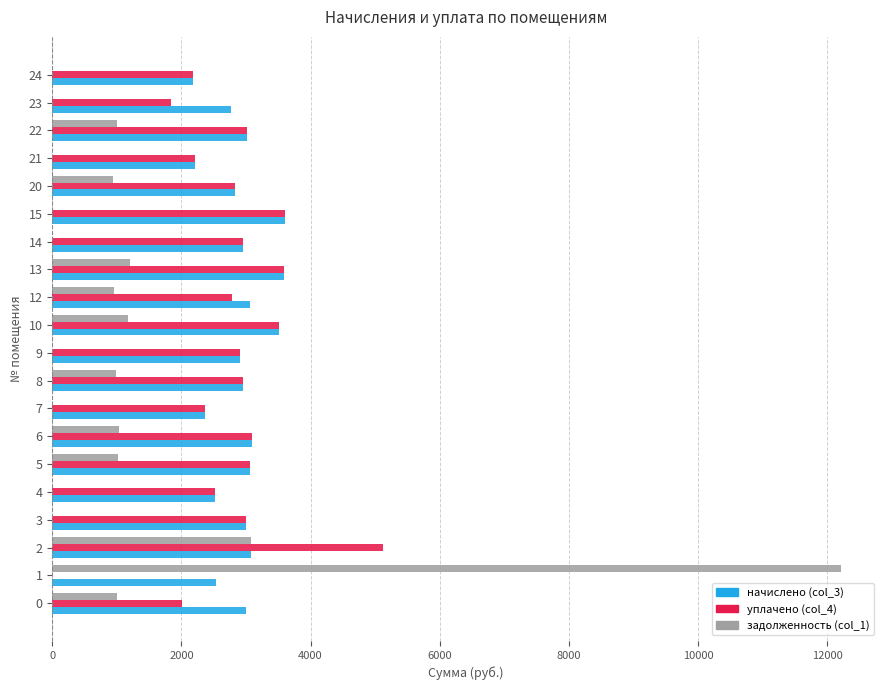

What is the total value across all series at 21?

4417.0